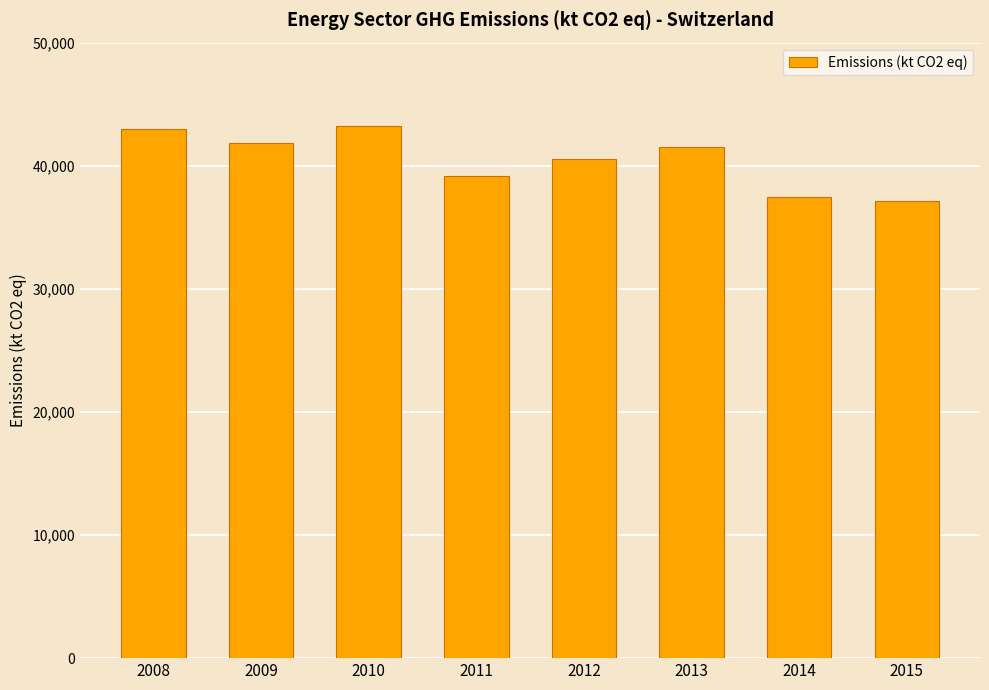

Reading right to left, transcribe all the data shown in this chart.

37113.1	37463.8	41489.1	40552.4	39162.3	43218.3	41844.2	42943.1